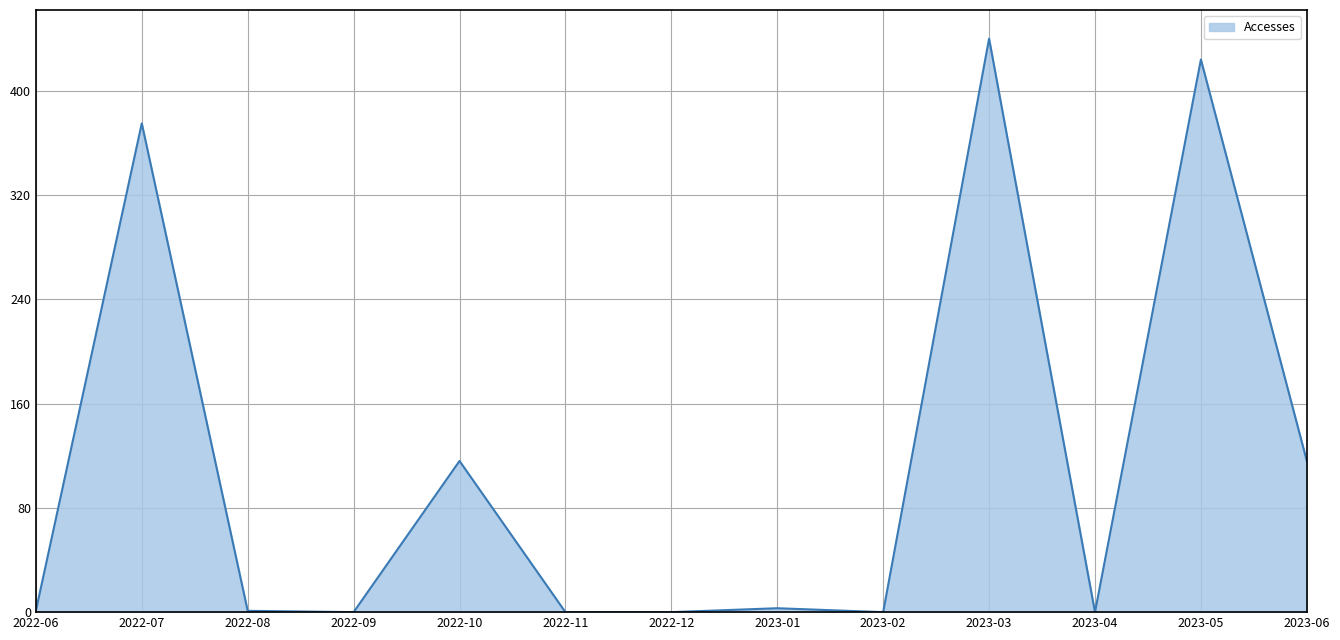

At which category does the chart reach its peak across all series?

2023-03